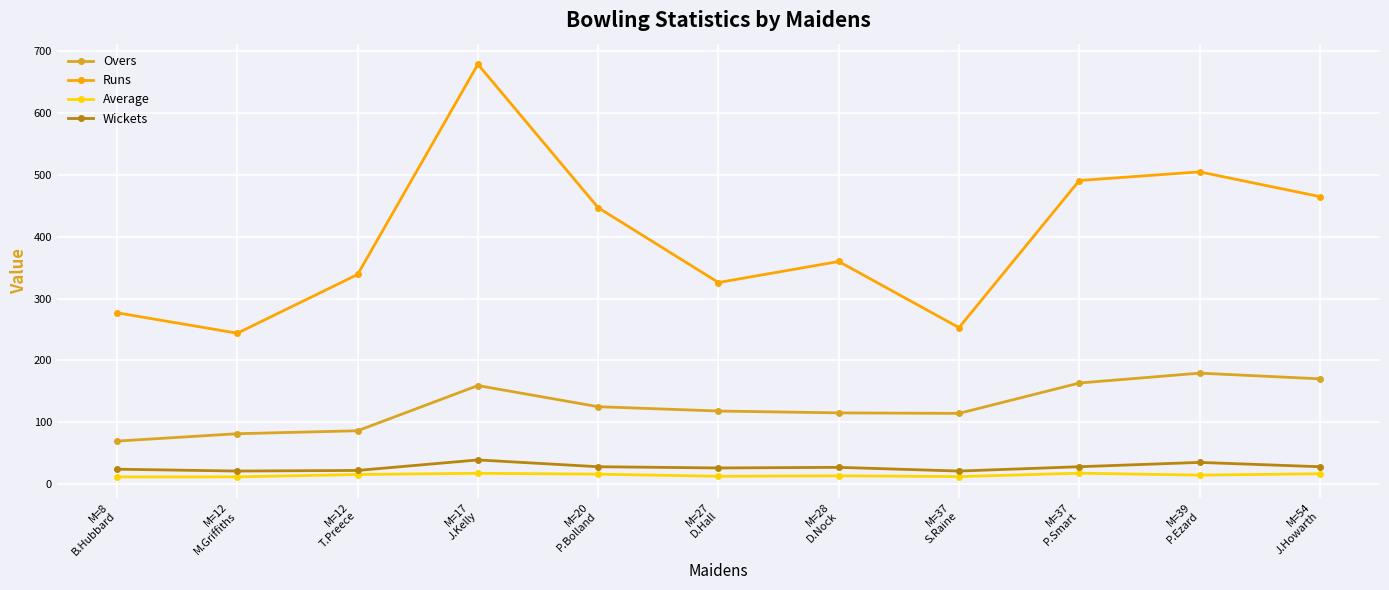

True or false: Overs has more than 1 interior local peaks.

True